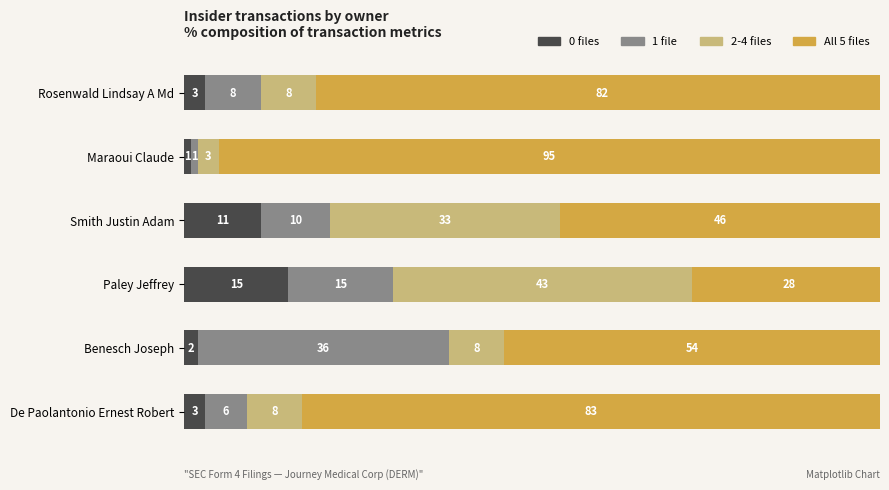

The 0 files series shows 1 at Maraoui Claude. True or false?

True